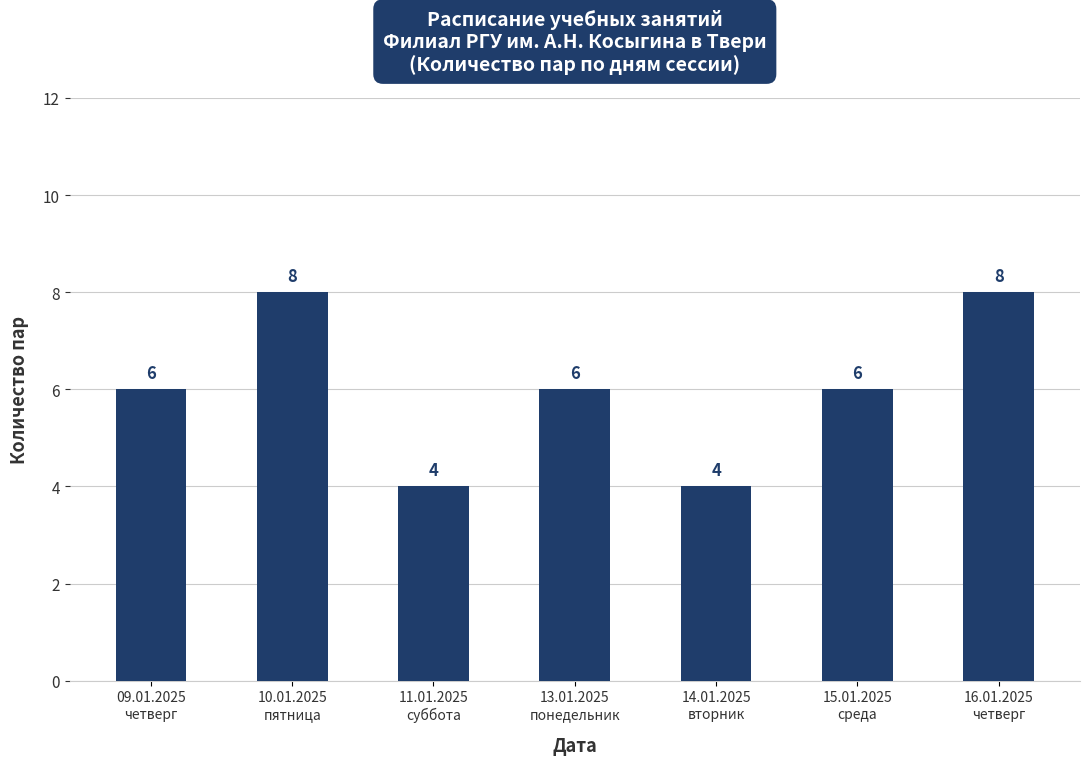

How many bars are there in total?

7